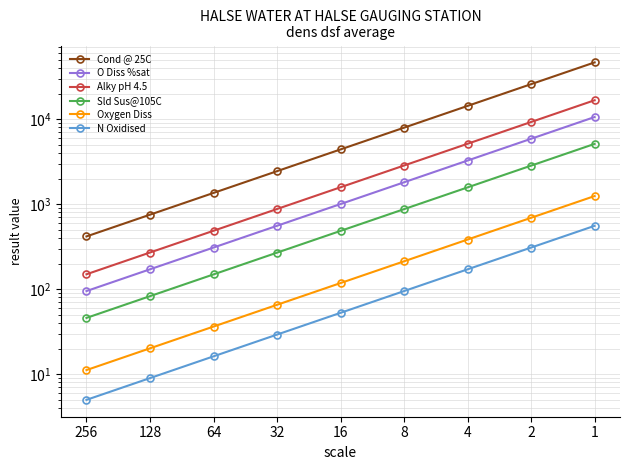

What are all the series names shown in the legend?

Cond @ 25C, O Diss %sat, Alky pH 4.5, Sld Sus@105C, Oxygen Diss, N Oxidised